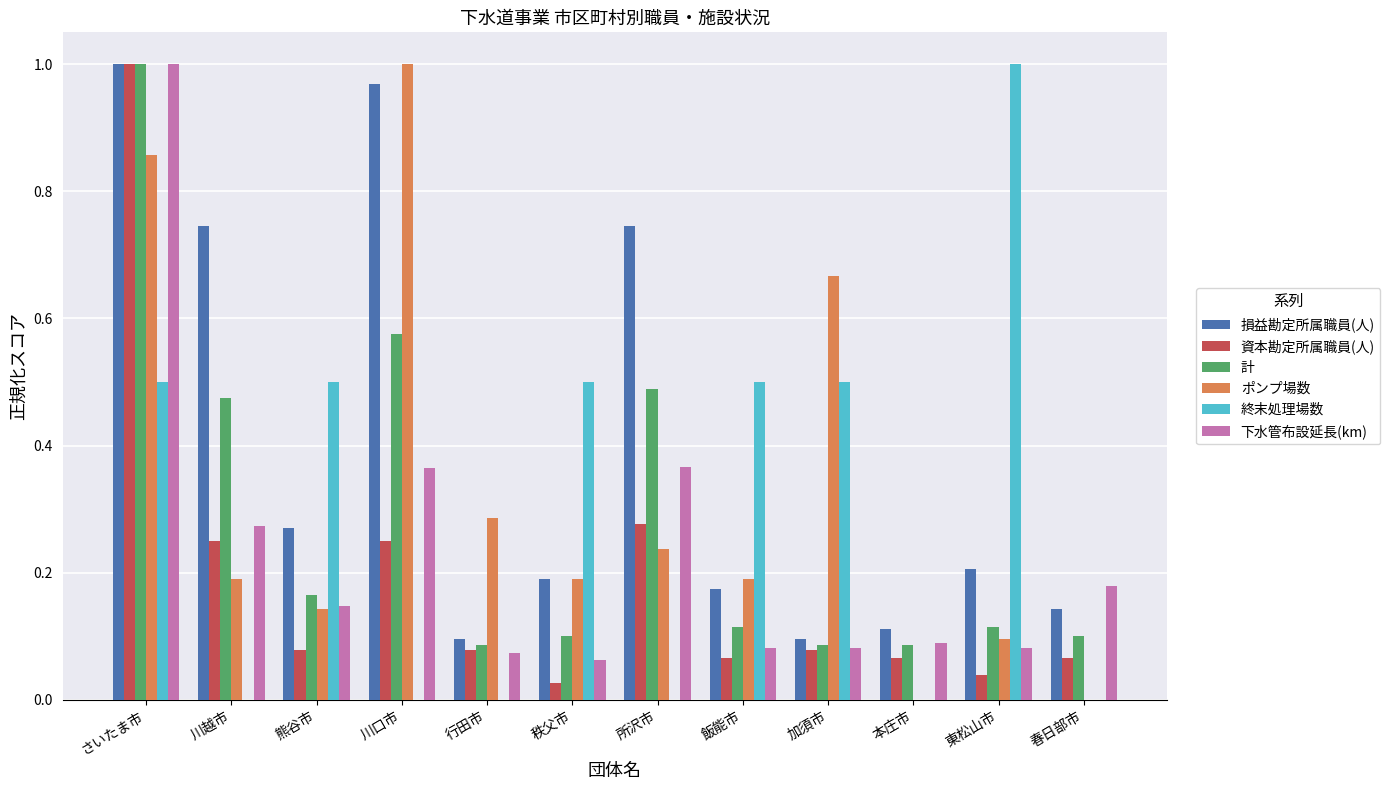

What is the sum of all 損益勘定所属職員(人) values?

4.7